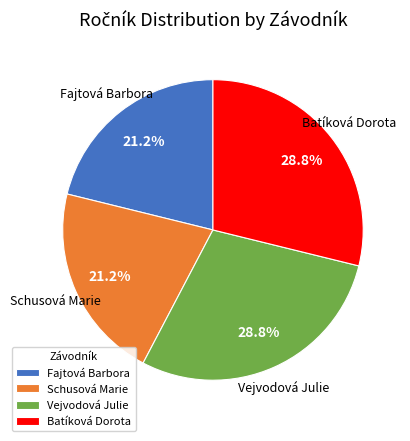

How much of the chart is everything except Batíková Dorota?

71.2%